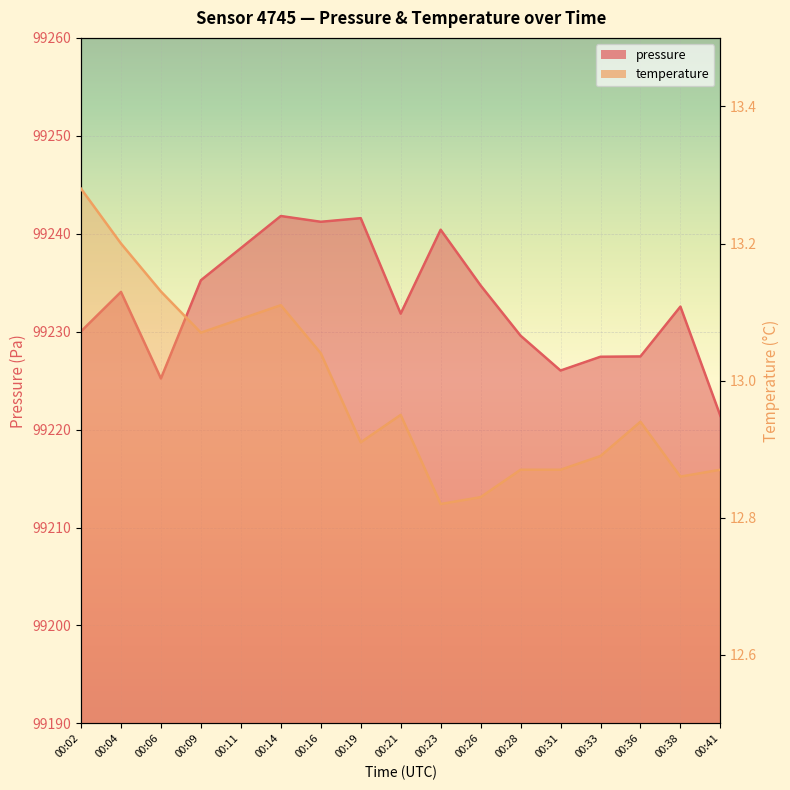

What is the difference between the pressure values at 00:14 and 00:31?

15.8